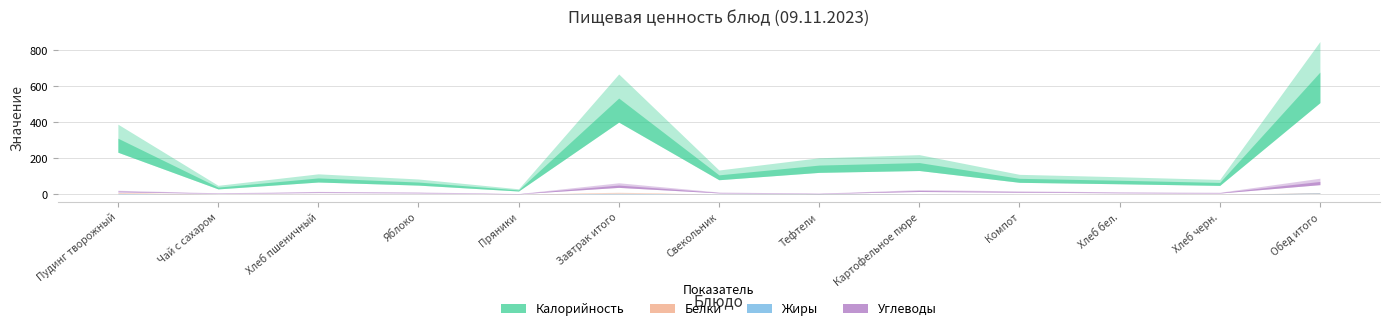

Between Свекольник and Хлеб бел., which is larger?

Свекольник